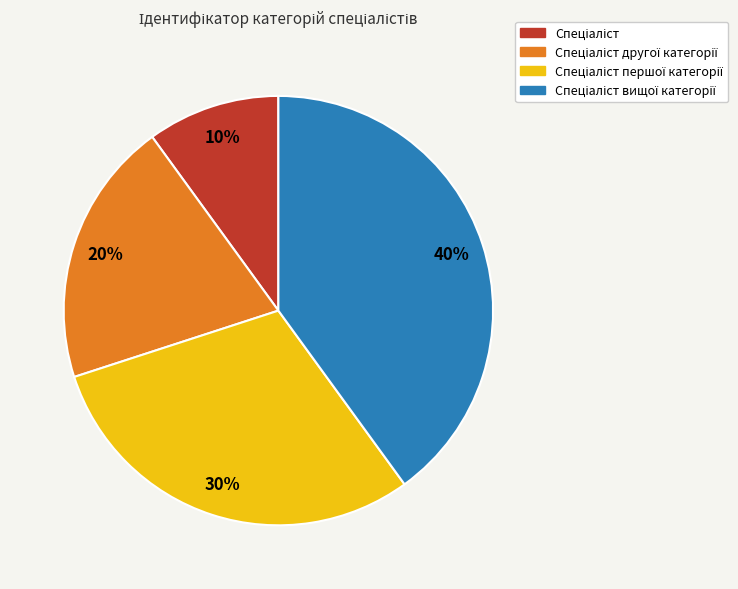

To the nearest percent, what is the difference between the largest and smallest slice percentages?

30%